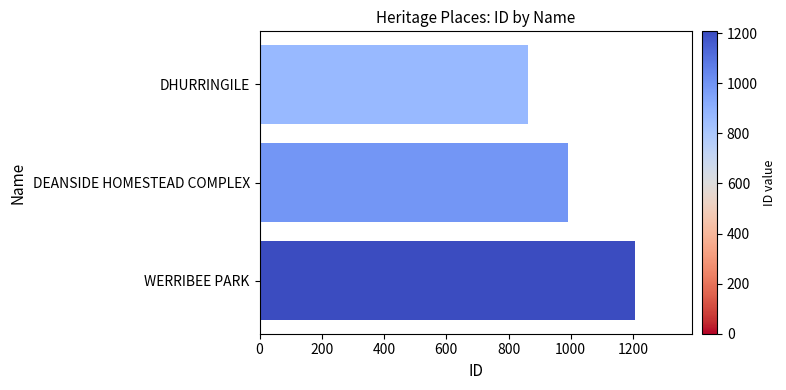

What is the value of the 3rd bar from the top?

1207